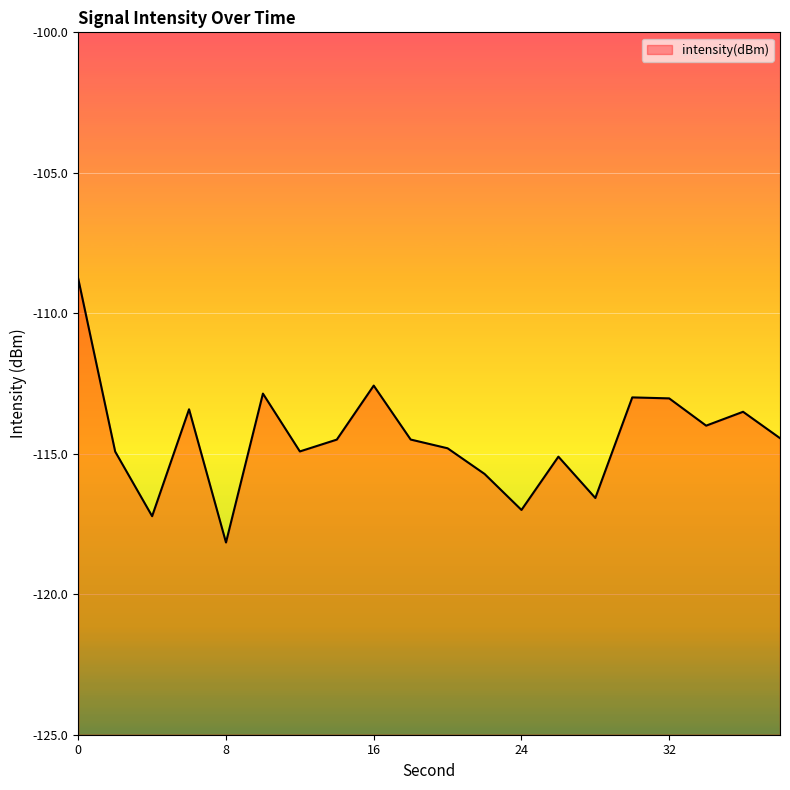

Reading right to left, transcribe all the data shown in this chart.

-114.4	-113.5	-114.0	-113.0	-113.0	-116.6	-115.1	-117.0	-115.7	-114.8	-114.5	-112.6	-114.5	-114.9	-112.9	-118.2	-113.4	-117.2	-114.9	-108.8